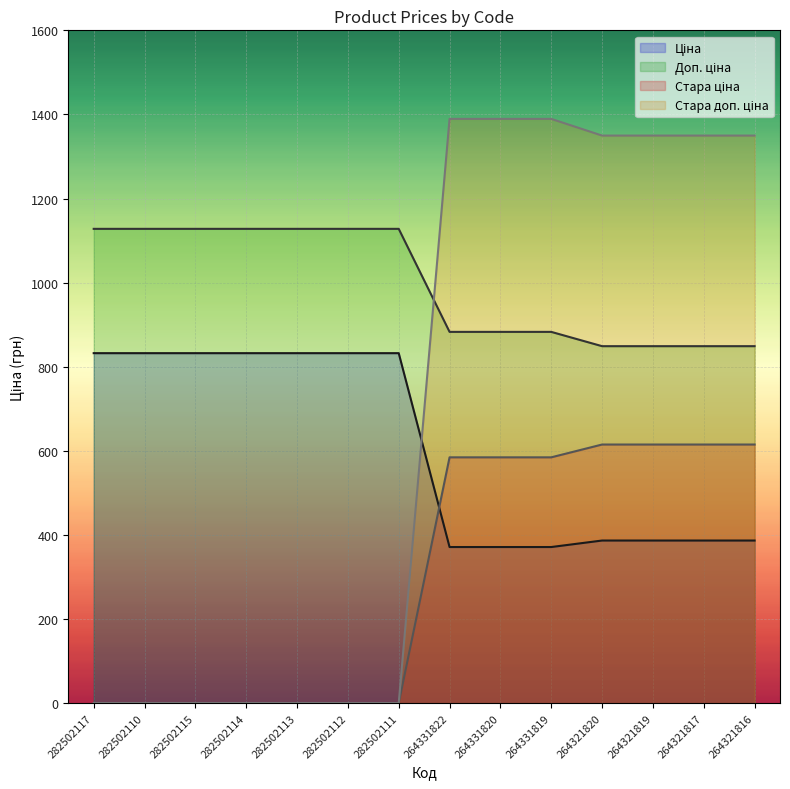

True or false: Ціна has more than 2 interior local peaks.

False